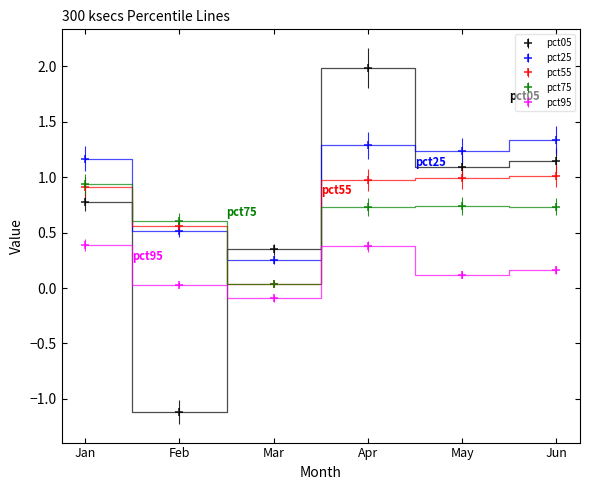

Which category has the highest value across all series?

Apr